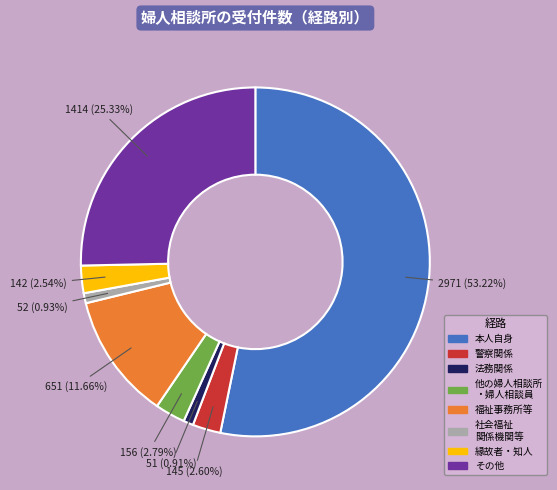

To the nearest percent, what percentage of the pie is 本人自身?

53%